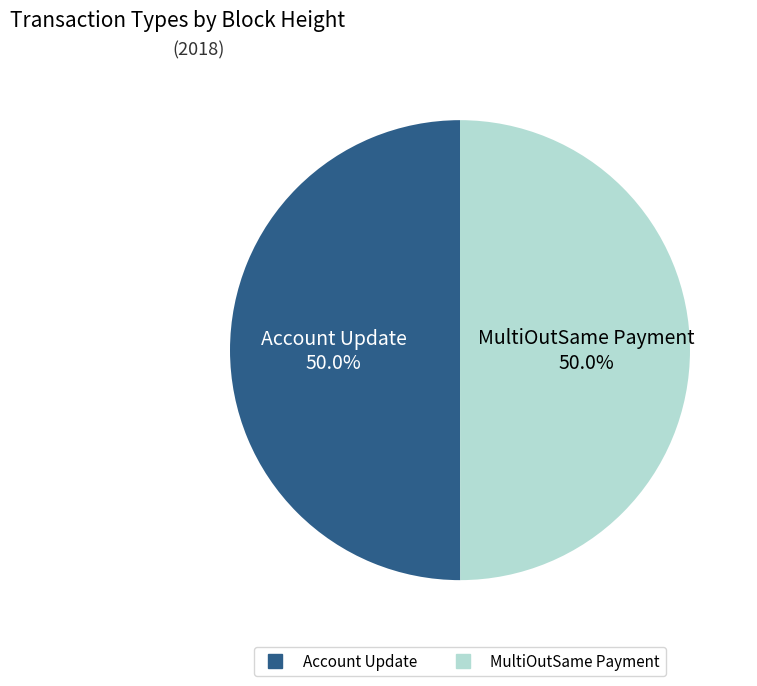

Combined, what portion of the pie is MultiOutSame Payment and Account Update?

100.0%